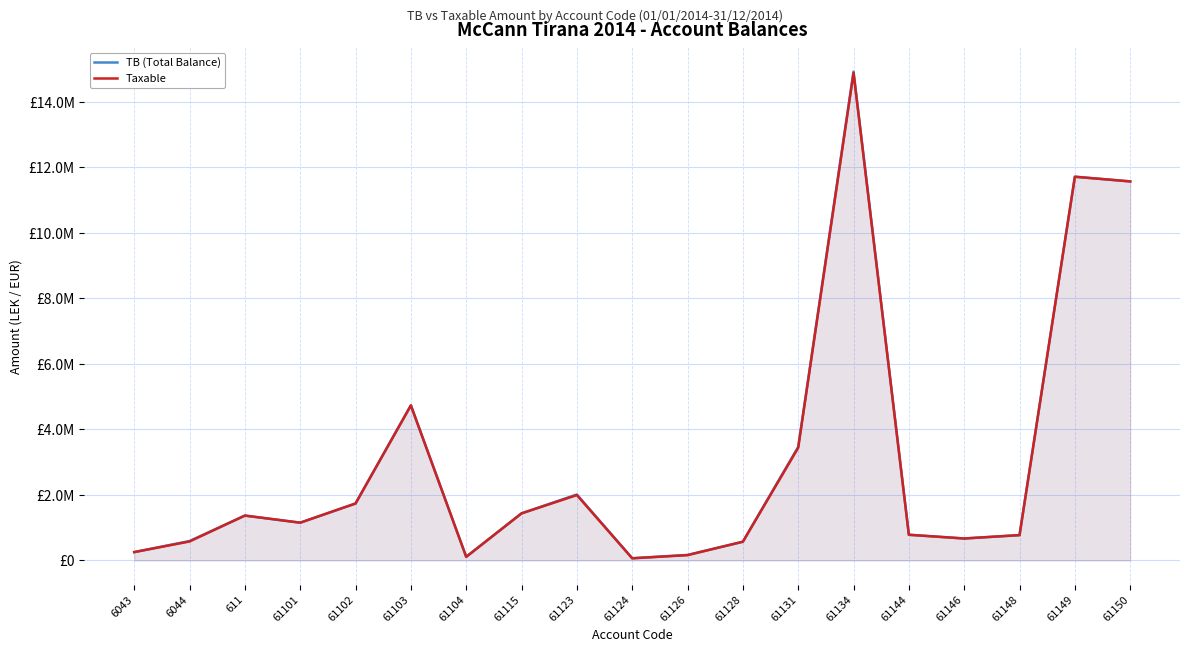

Where is the first local minimum for TB (Total Balance)?

61101